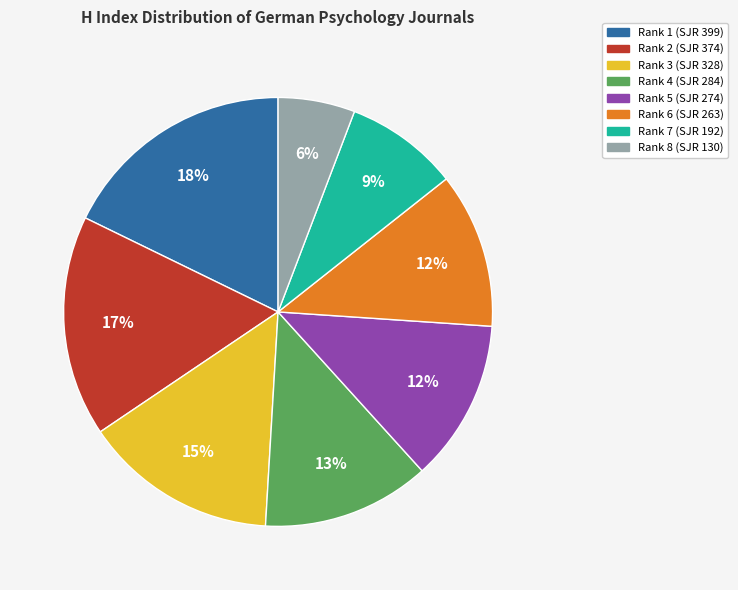

How many segments does this pie chart have?

8